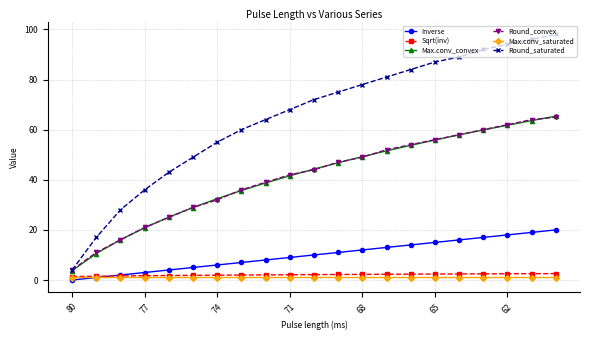

True or false: Round_convex and Max.conv_saturated cross at least once.

False